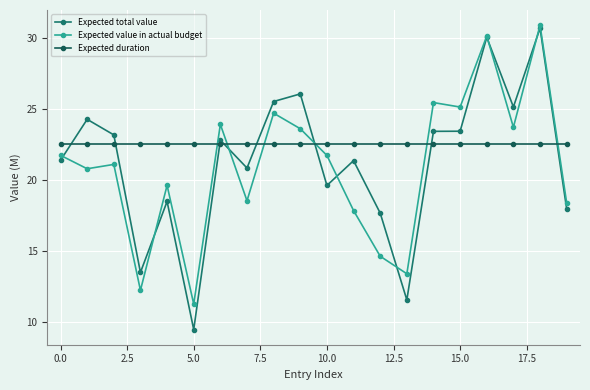

What is the value of the Expected total value point at the 12th from the left?

21.3